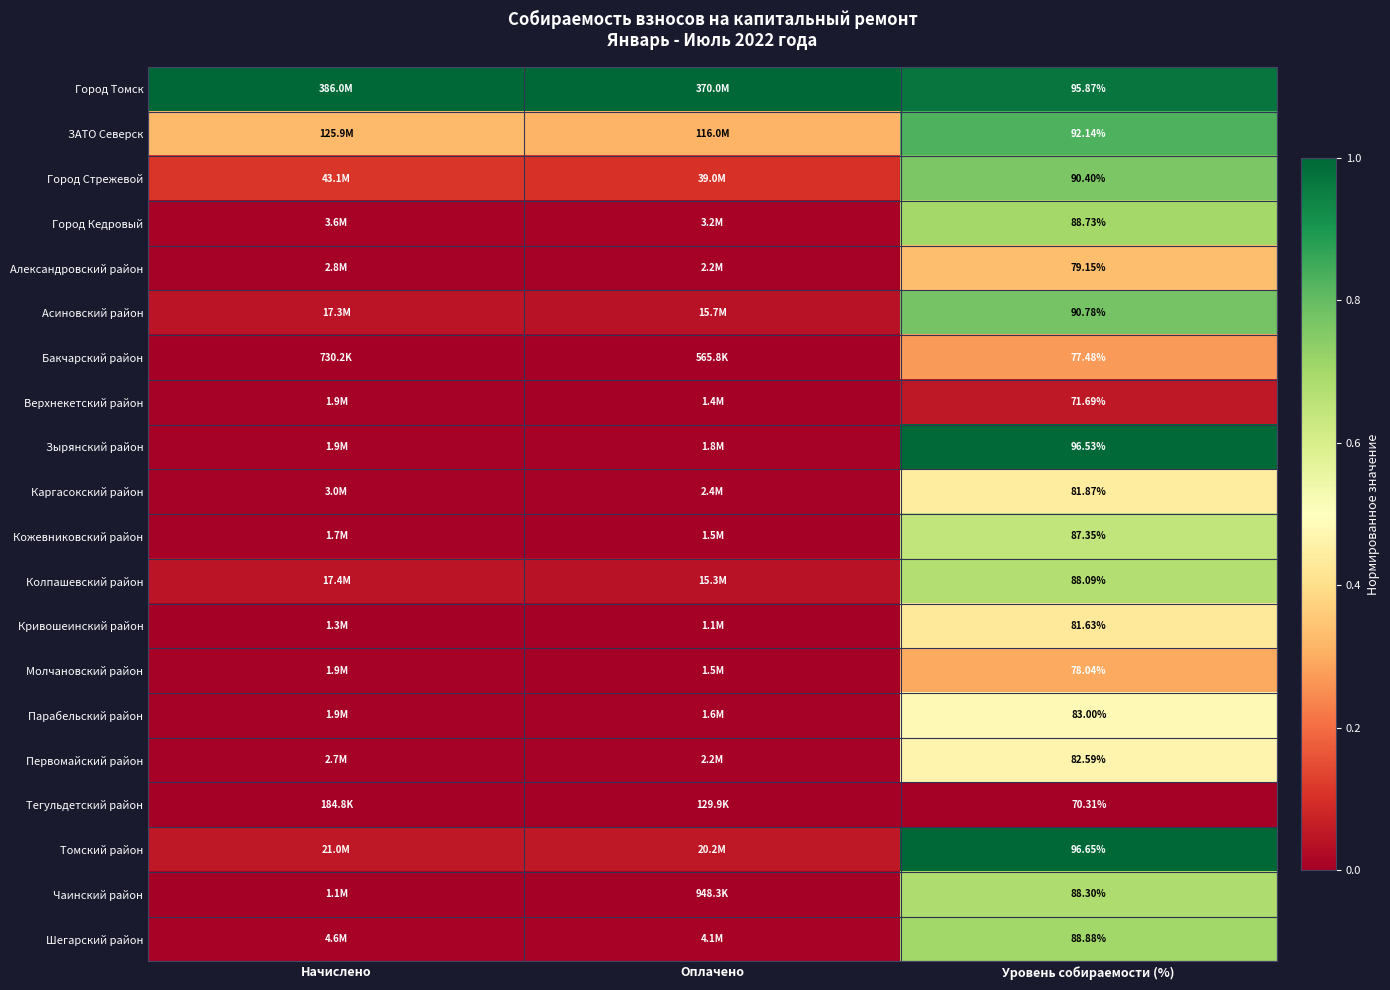

Rank the series at Уровень собираемости (%) from highest to lowest value.

Томский район, Зырянский район, Город Томск, ЗАТО Северск, Асиновский район, Город Стрежевой, Шегарский район, Город Кедровый, Чаинский район, Колпашевский район, Кожевниковский район, Парабельский район, Первомайский район, Каргасокский район, Кривошеинский район, Александровский район, Молчановский район, Бакчарский район, Верхнекетский район, Тегульдетский район